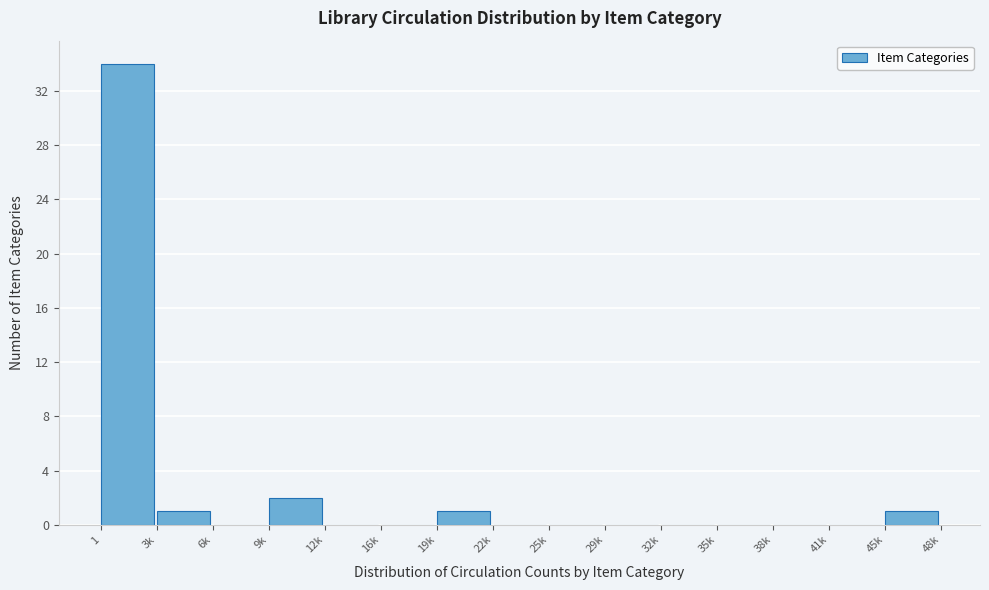

The chart shows a value of 0 at 6k. True or false?

True